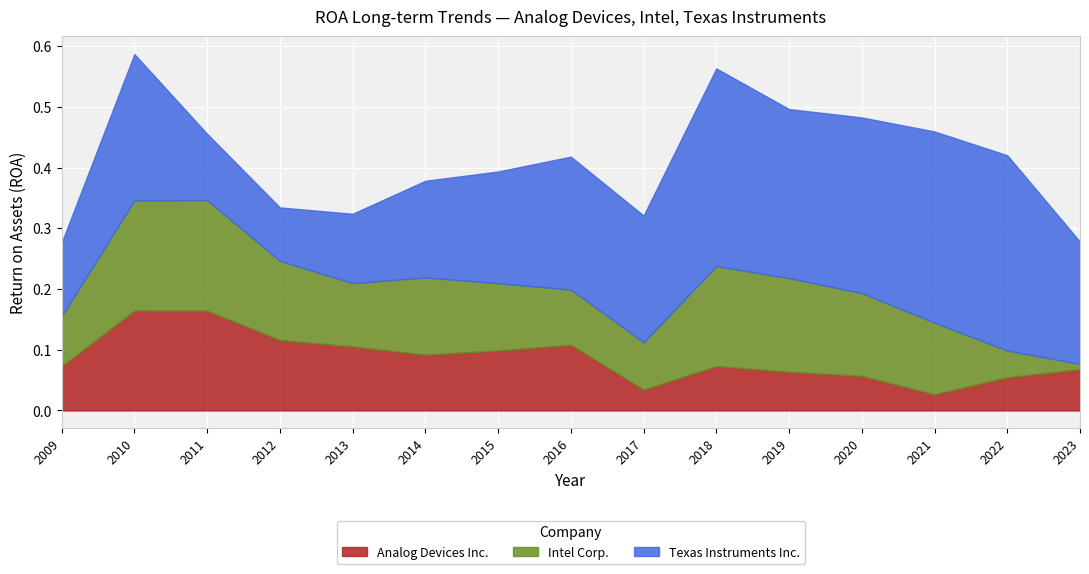

Which series has the largest total across all categories?

Texas Instruments Inc.